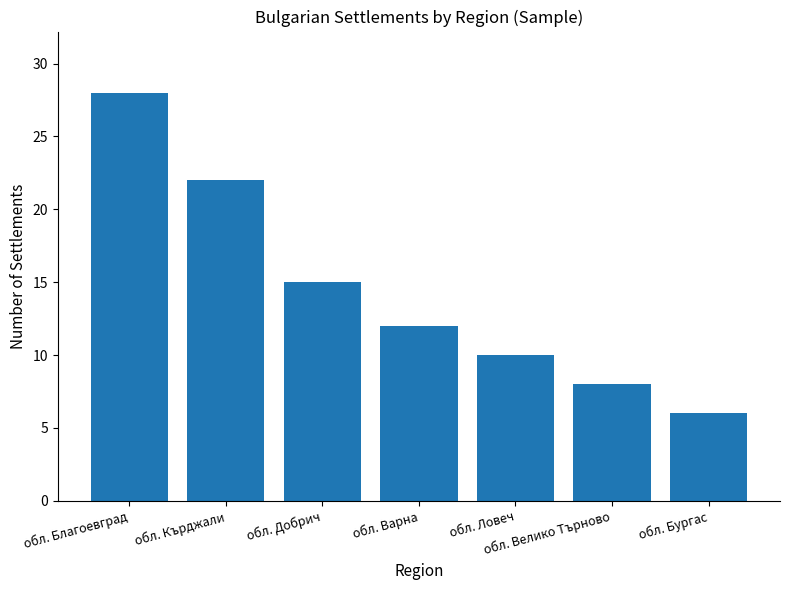

Is it true that the value at обл. Велико Търново is 8?

True